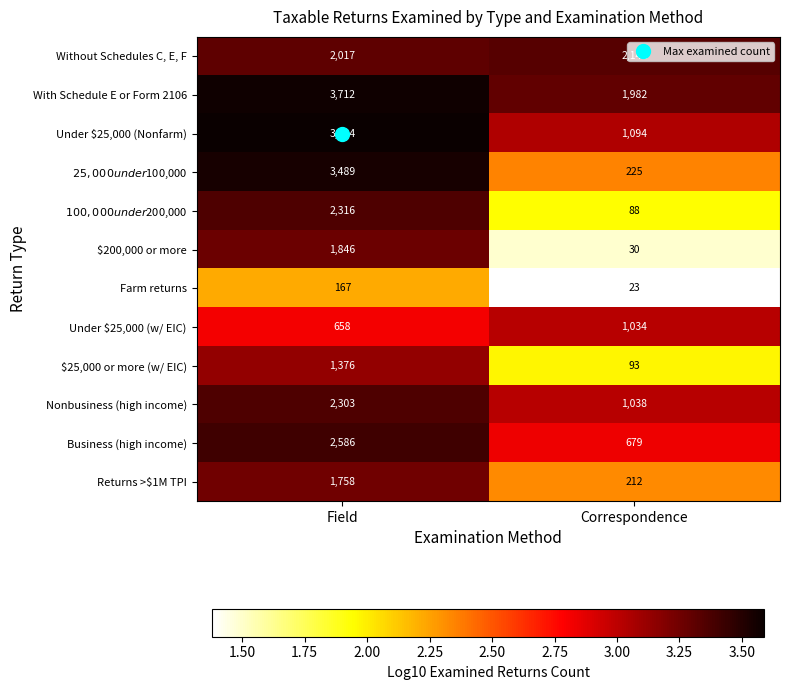

Which series changed the most between Field and Correspondence?

$25,000 under $100,000